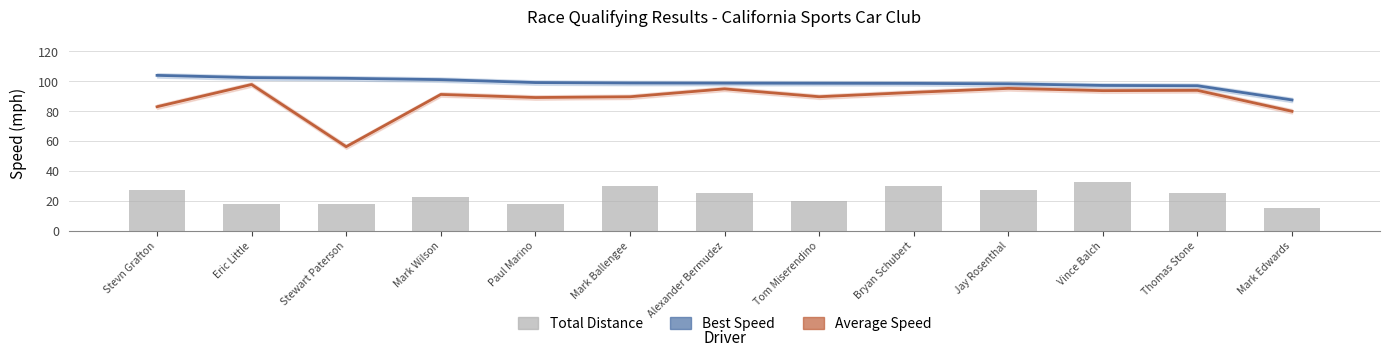

What is the total value across all series at Mark Ballengee?

218.5